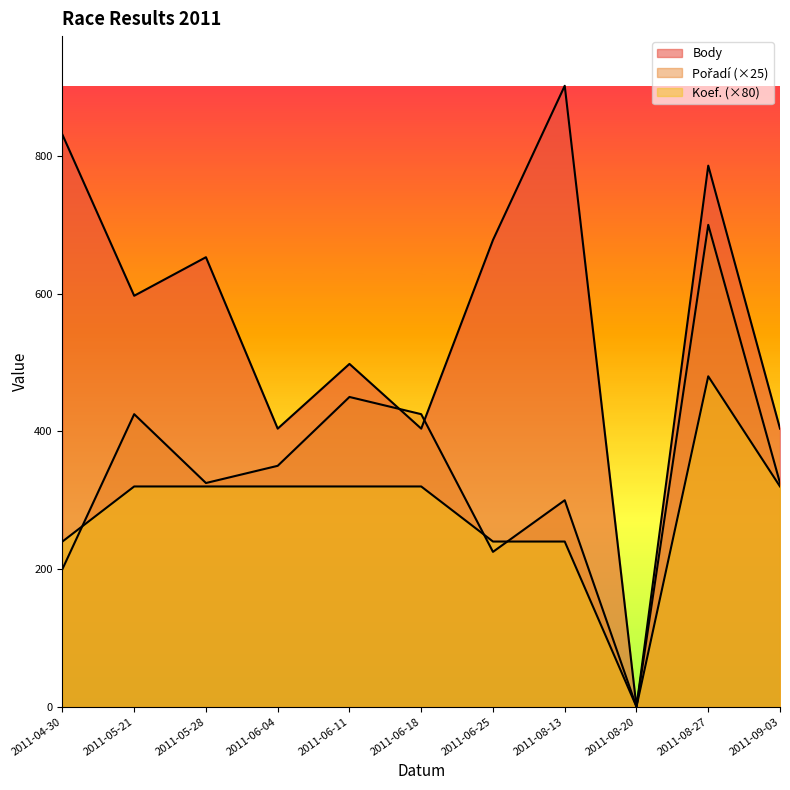

Rank the series at 2011-08-27 from highest to lowest value.

Body, Pořadí, Koef.